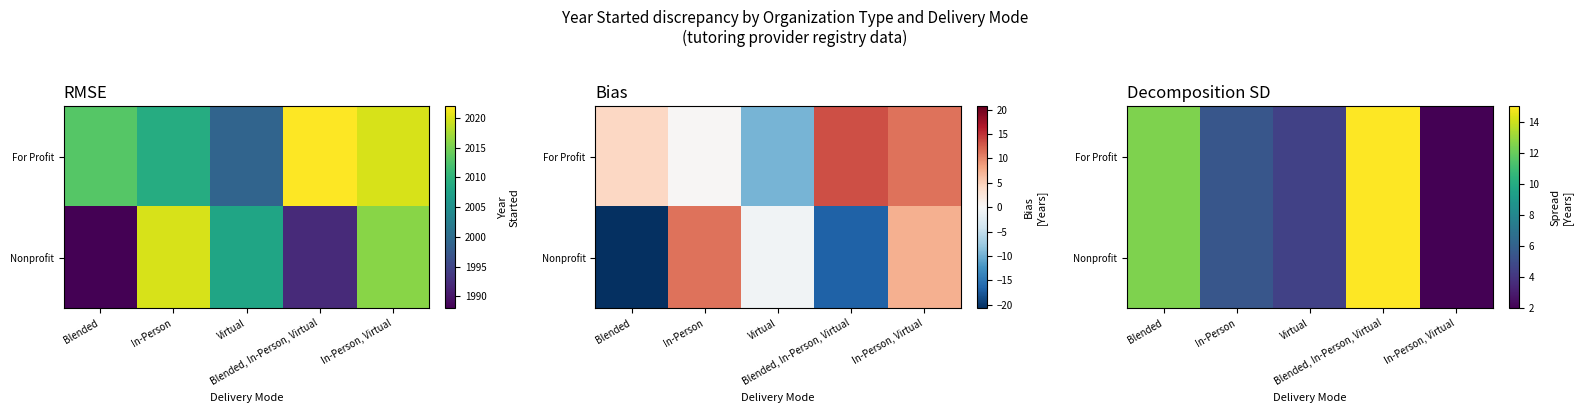

Which label corresponds to the smallest value in the chart?

In-Person, Virtual